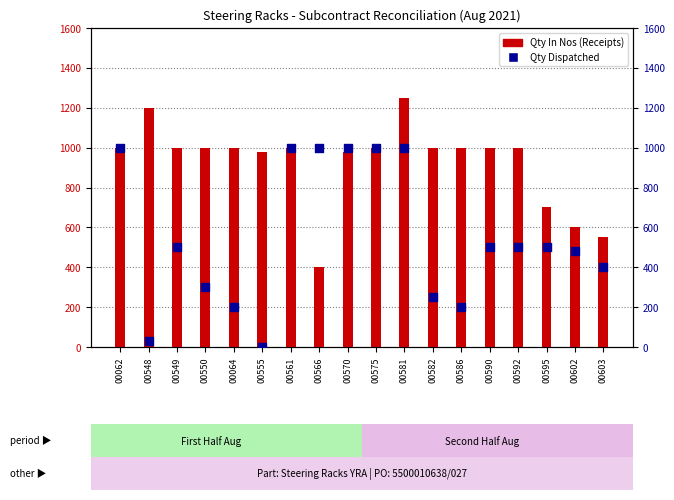

Is the value of Qty Dispatched at 00561 greater than the value of Qty In Nos (Receipts) at 00064?

No